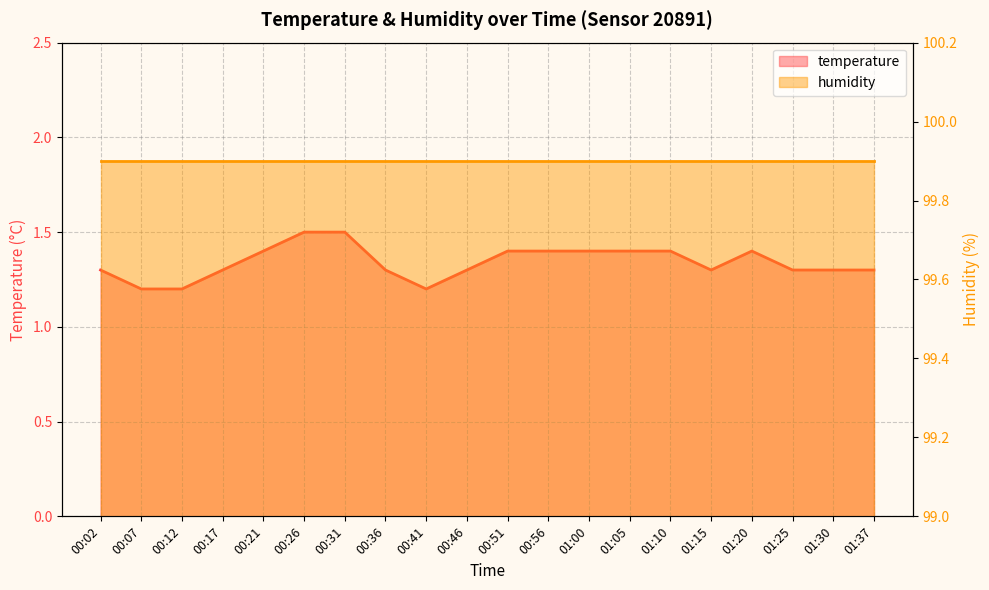

At which category does the data reach its first local peak?

01:20